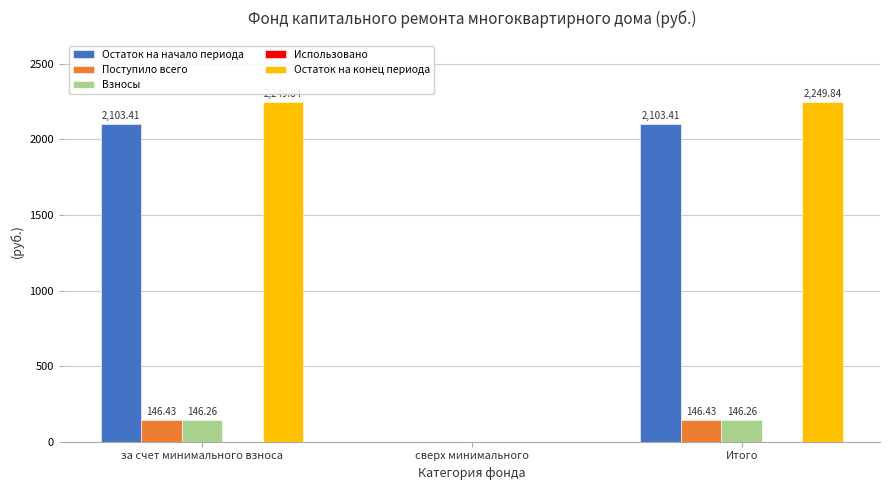

What is the approximate value of Остаток на конец периода at Итого?

2249.8